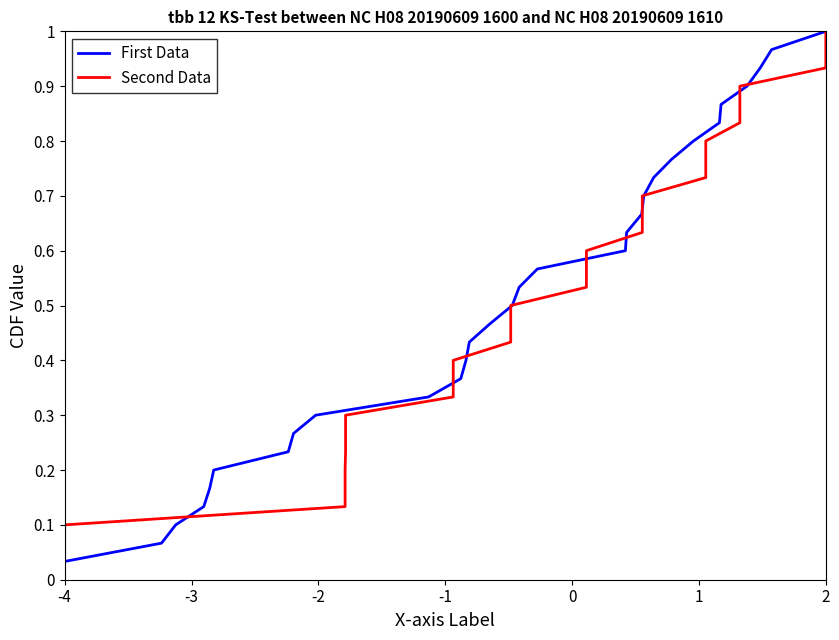

How many lines are shown in the chart?

2